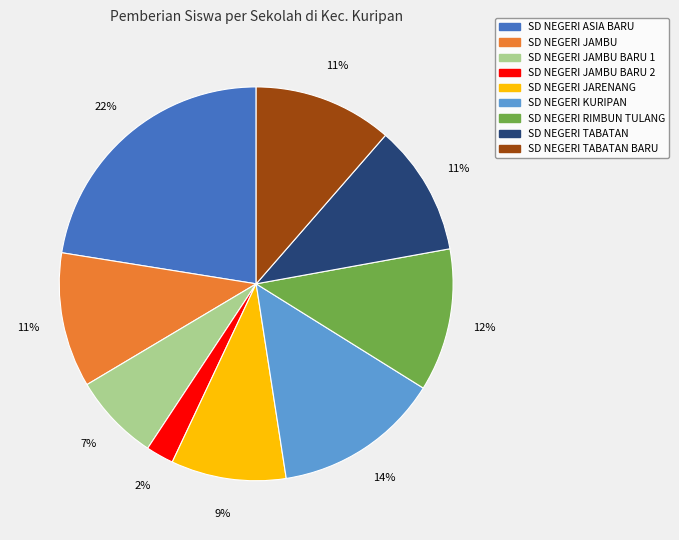

To the nearest percent, what is the average slice percentage?

11%